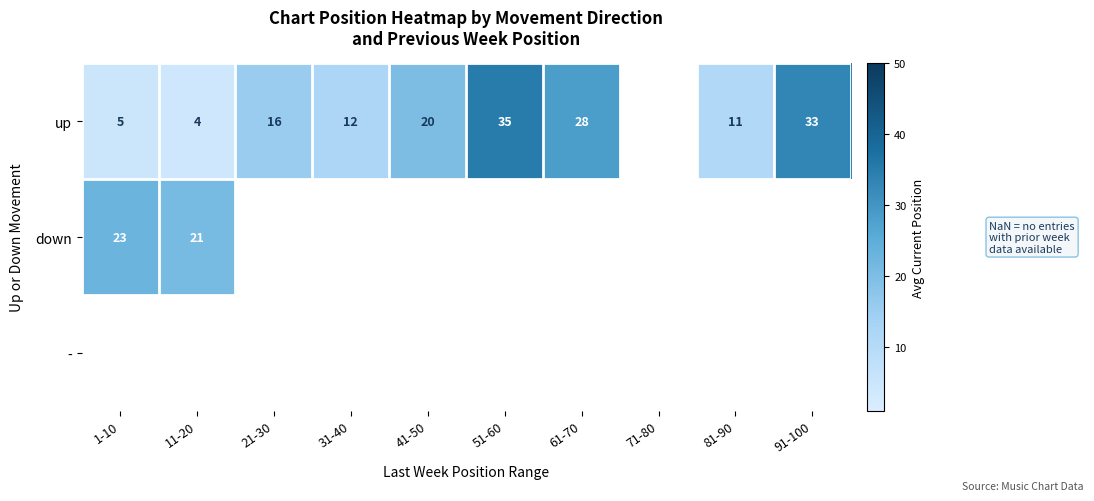

Count the number of categories in the chart.

10